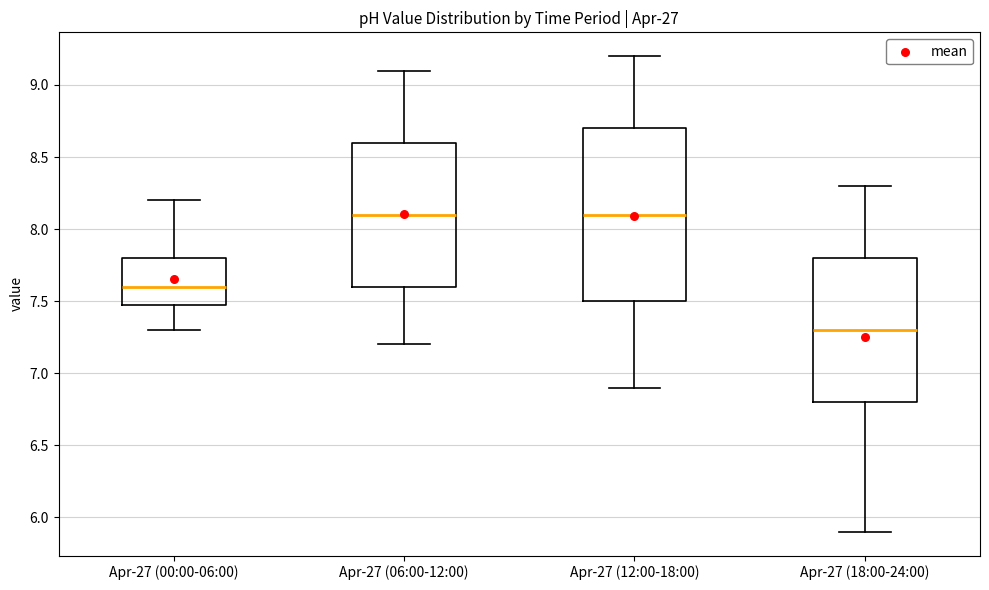

Where is the lower edge of the box for Apr-27 (06:00-12:00) on the y-axis? The values are not printed on the chart, so give them approximately, as read against the axis.

7.6